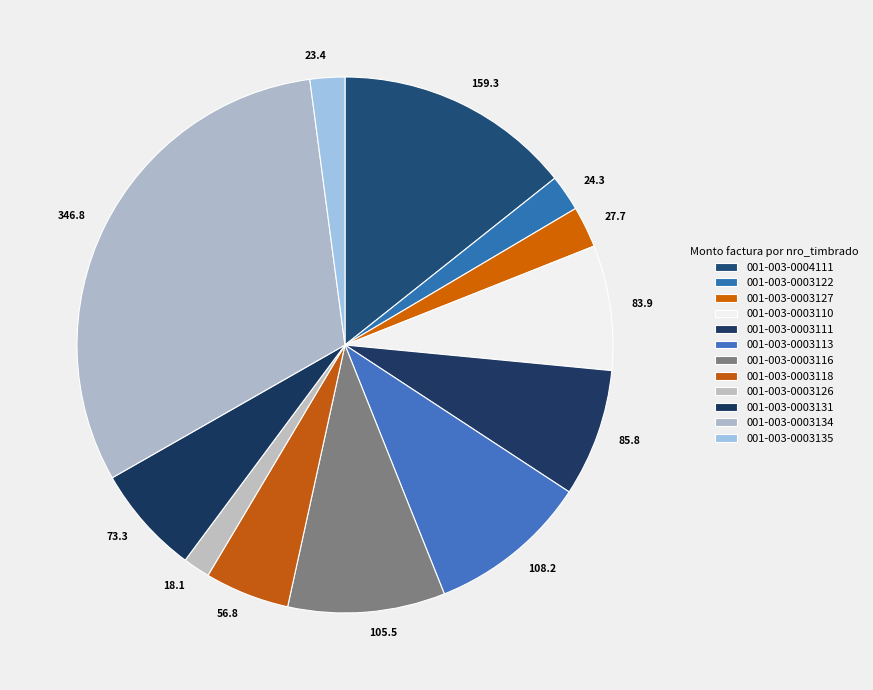

Which slice is the smallest?

001-003-0003126